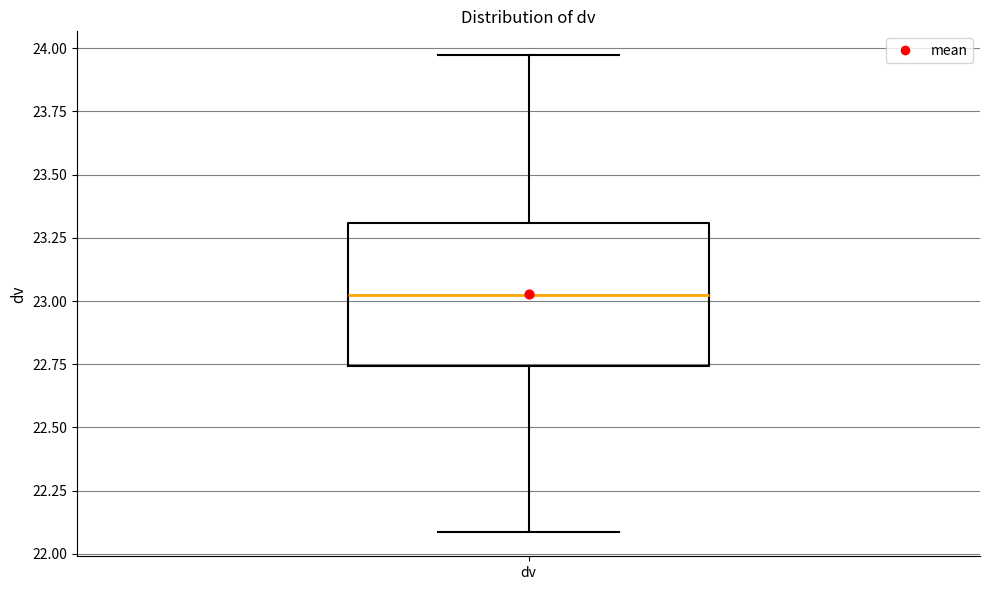

Transcribe this box plot: give where the median line is, the range the box spans, and where the two whiskers end, as read against the y-axis. The values are not printed on the chart, so give them approximately, as read against the axis.

median 23.00, box 22.75 to 23.30, whiskers 22.10 to 23.95